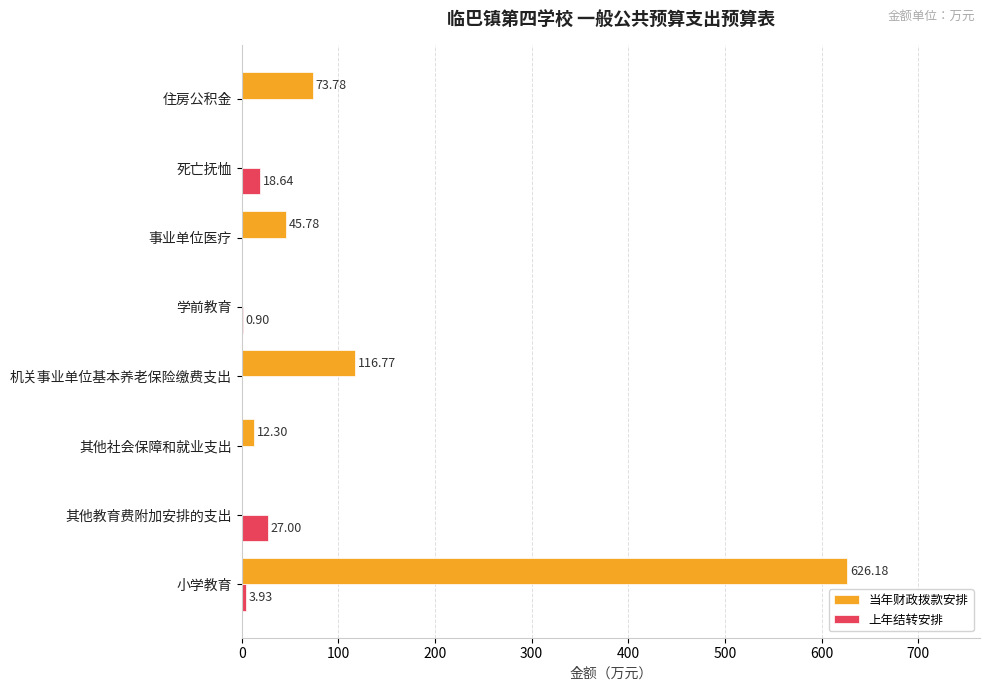

What is the sum of all 上年结转安排 values?

50.5